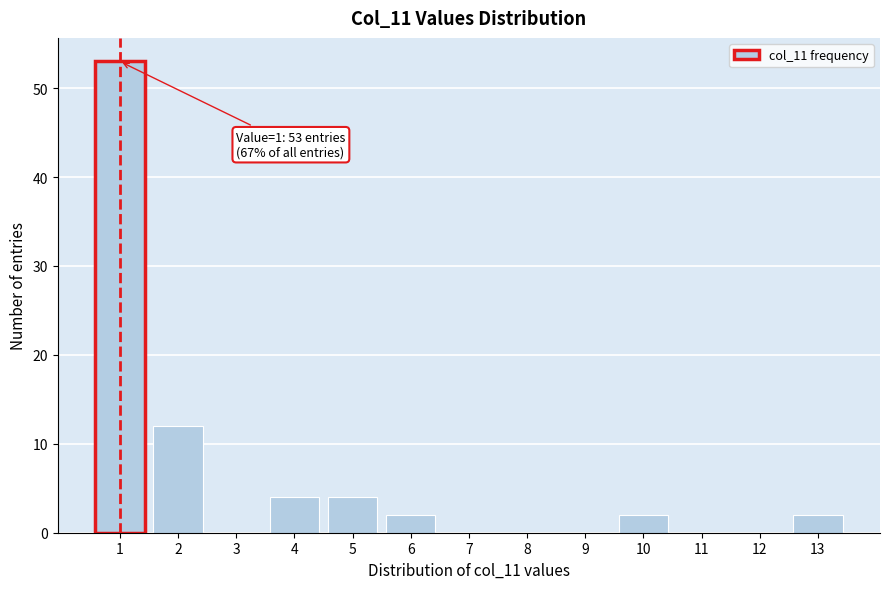

Which range on the x-axis has the tallest bar?

0.5 to 1.5